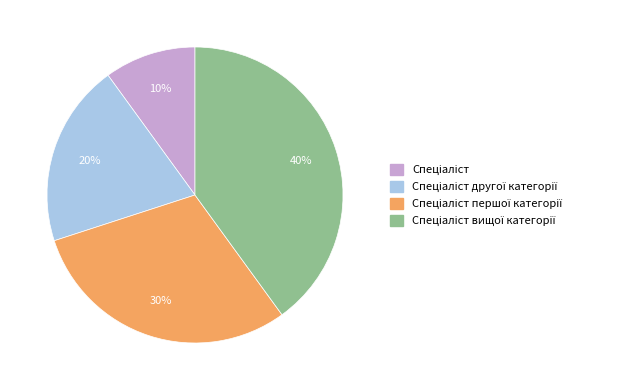

Is there any slice that represents more than half of the pie?

No